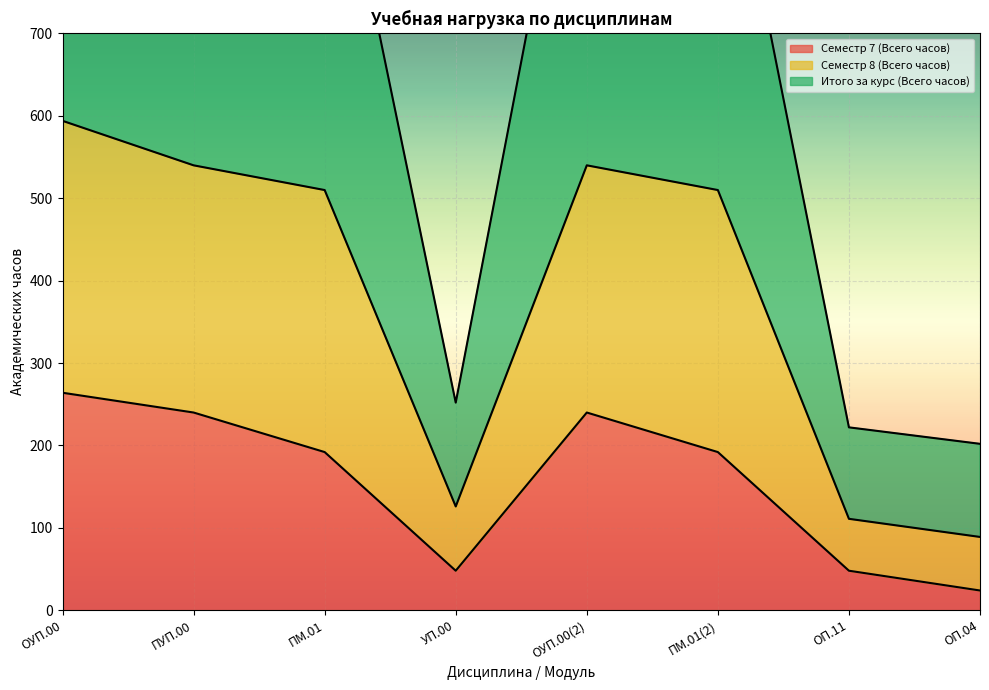

True or false: Семестр 8 (Всего часов) and Итого за курс (Всего часов) cross at least once.

False